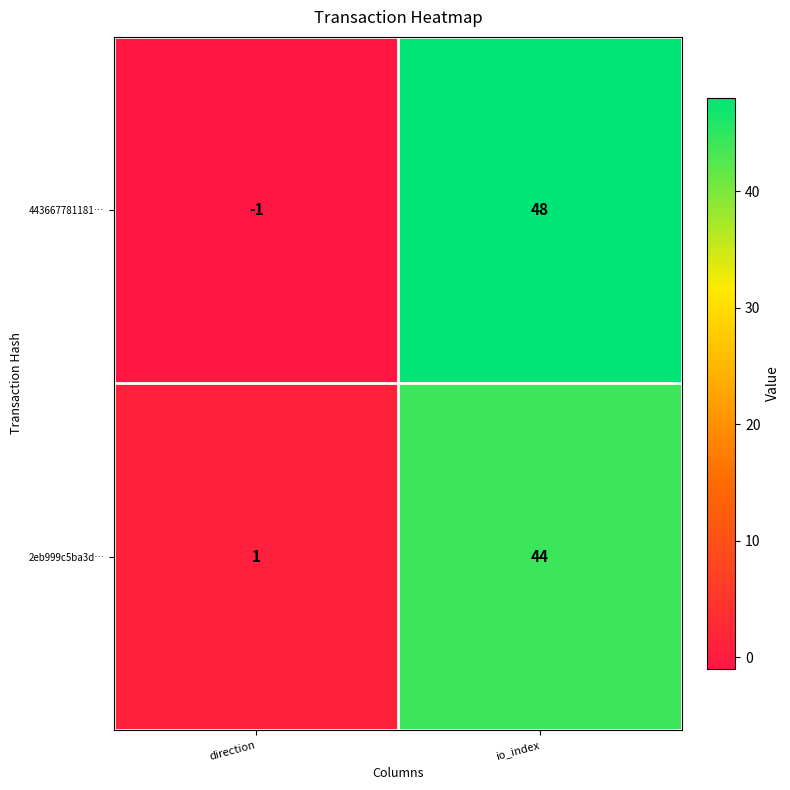

What is the difference between the maximum and minimum values in the 2eb999c5ba3d… series?

43